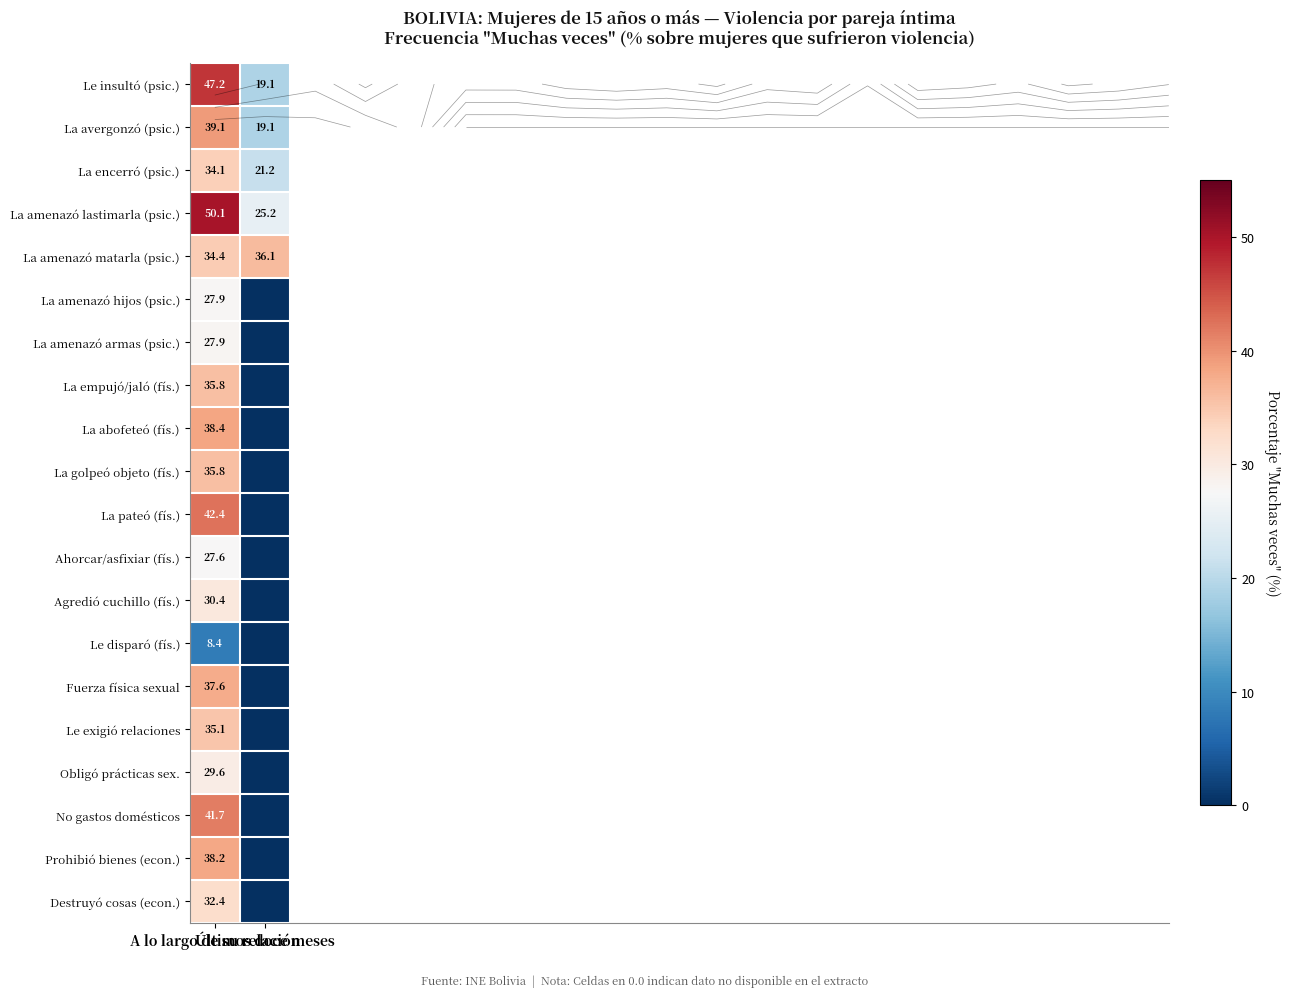

What is the sum of all Le exigió relaciones values?

35.1